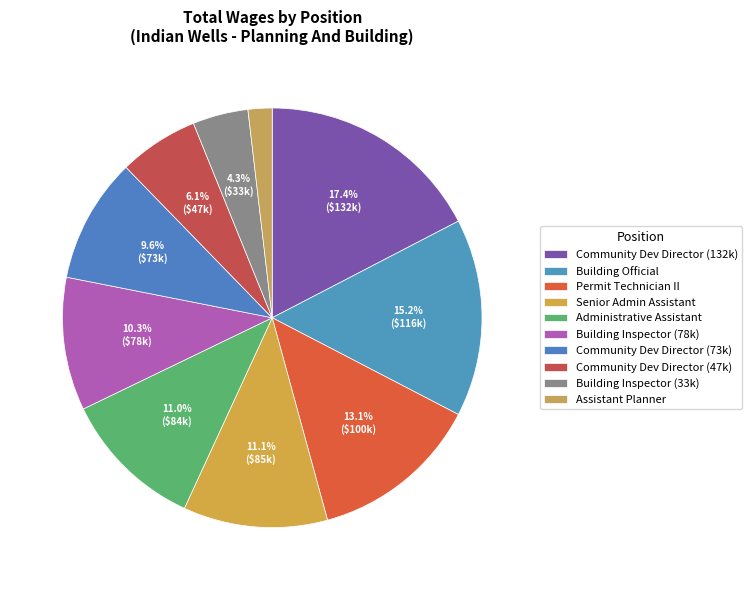

How many slices are in this pie chart?

10